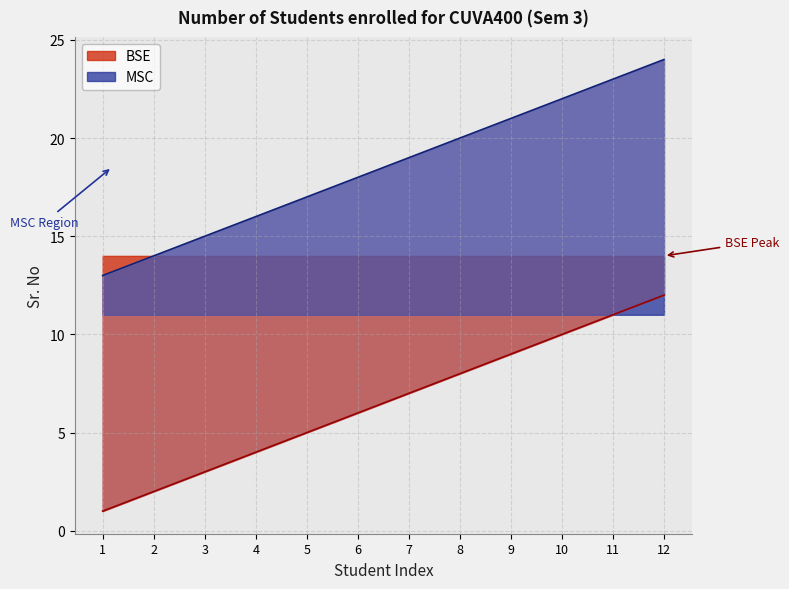

How many lines are shown in the chart?

2